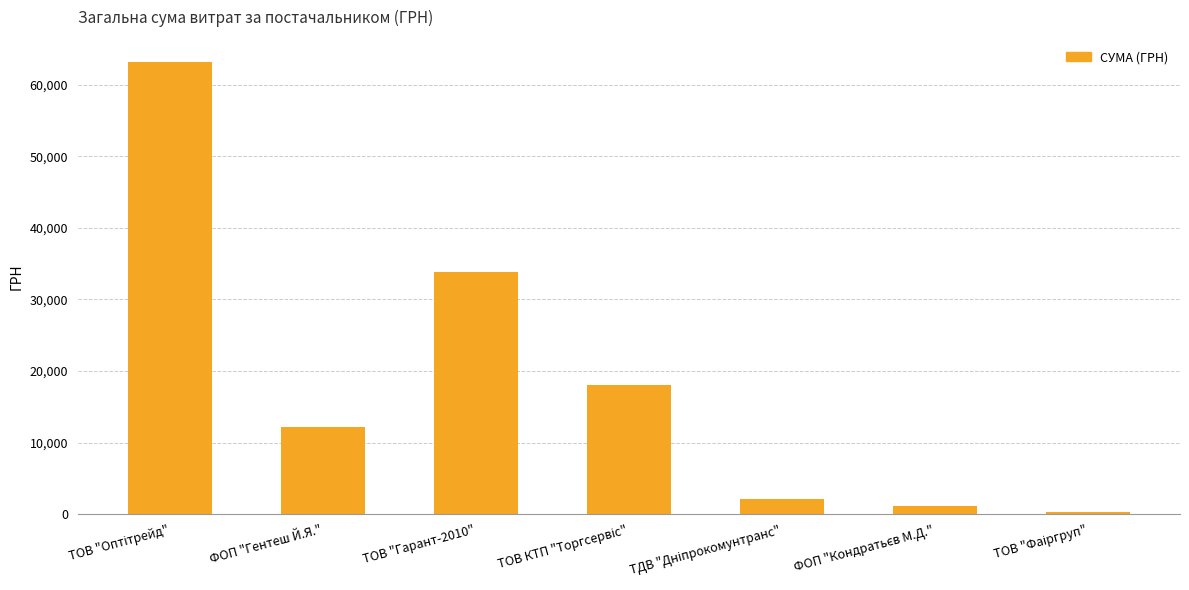

The chart shows a value of 33904 at ТОВ "Гарант-2010". True or false?

True